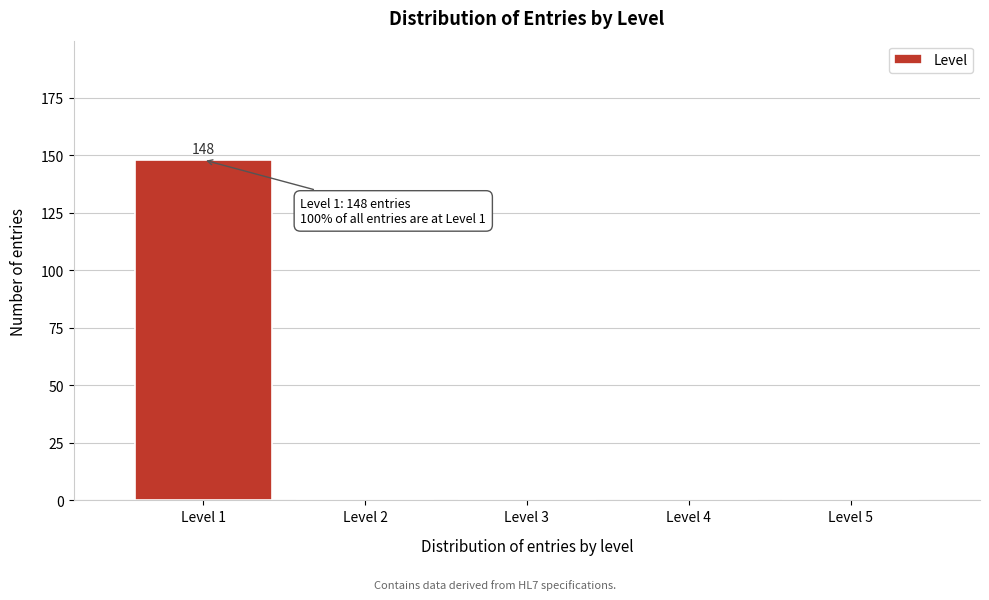

Over which range of the x-axis is the bar tallest?

0.5 to 1.5